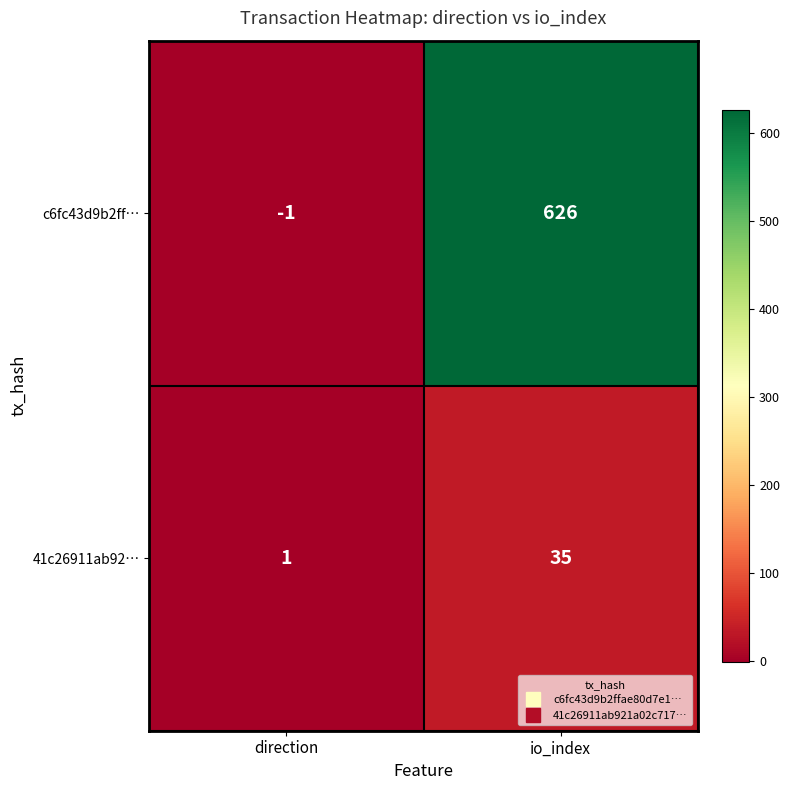

Which series has the largest total across all categories?

c6fc43d9b2ff…